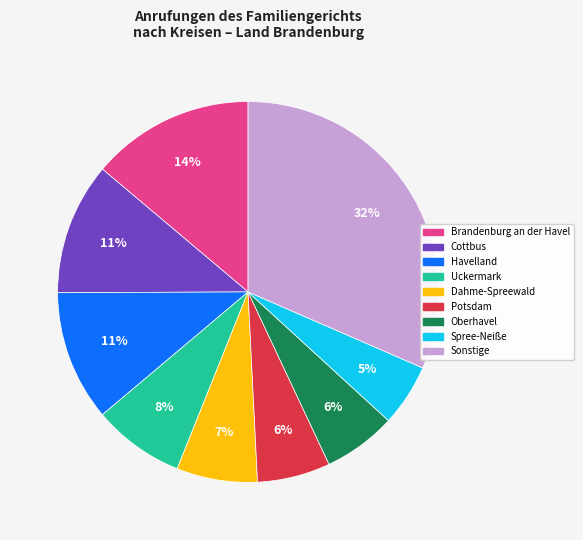

Is there any slice that represents more than half of the pie?

No